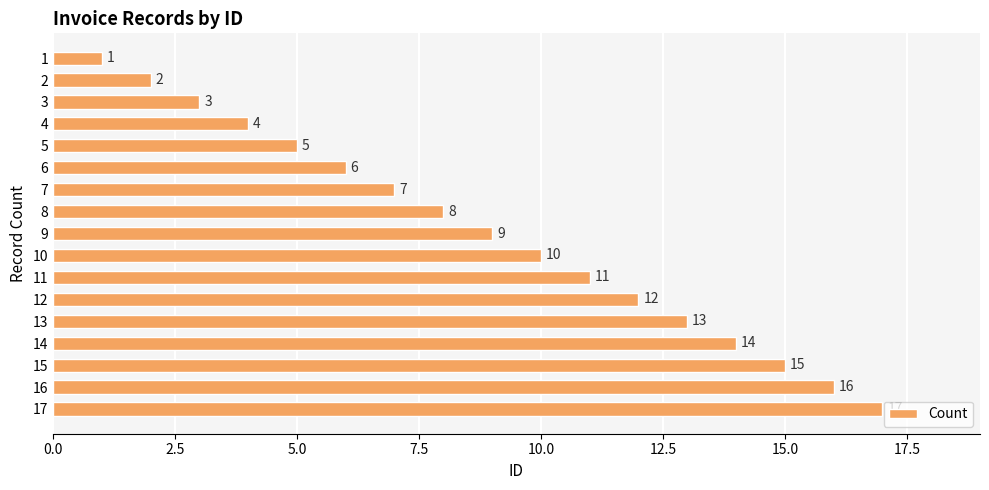

Which has a higher value, 9 or 11?

11